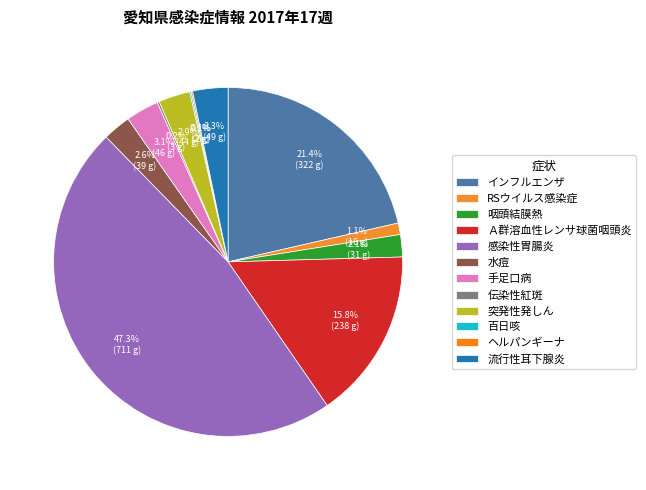

What is the total percentage of 水痘 and RSウイルス感染症?

3.7%